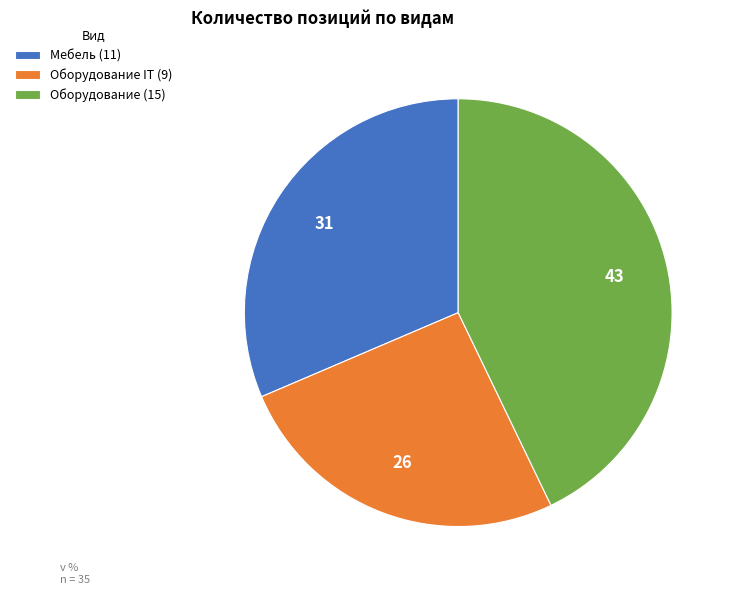

Is it true that Оборудование (15) is 30% of the pie?

False